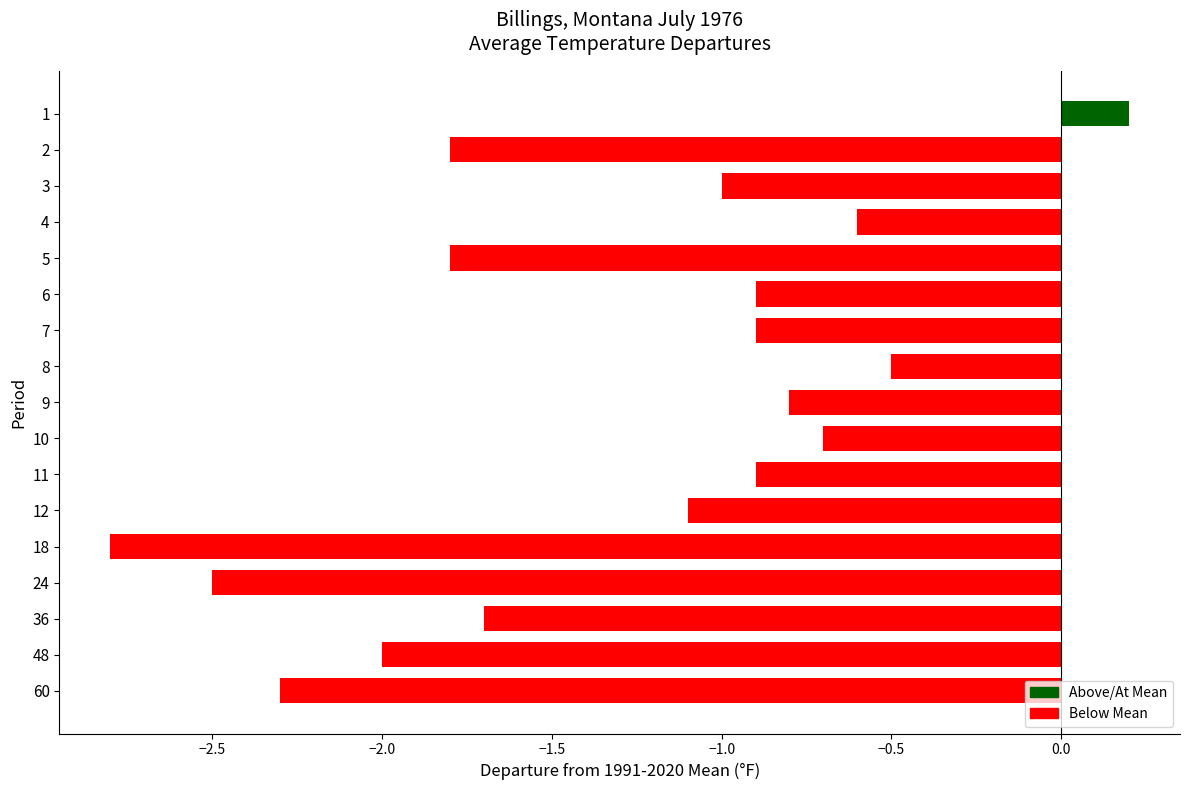

Reading bottom to top, extract all data points from this chart.

60=-2.3	48=-2.0	36=-1.7	24=-2.5	18=-2.8	12=-1.1	11=-0.9	10=-0.7	9=-0.8	8=-0.5	7=-0.9	6=-0.9	5=-1.8	4=-0.6	3=-1.0	2=-1.8	1=0.2